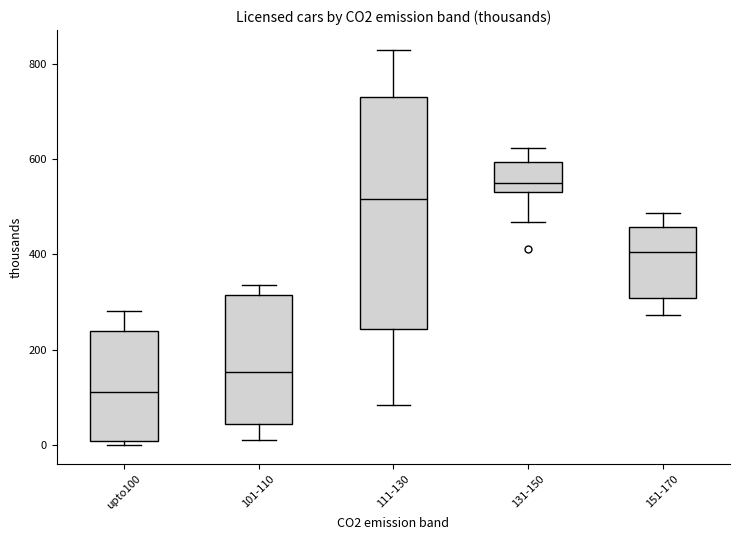

Where does the median line of the box for 101-110 sit on the y-axis? The values are not printed on the chart, so give them approximately, as read against the axis.

160